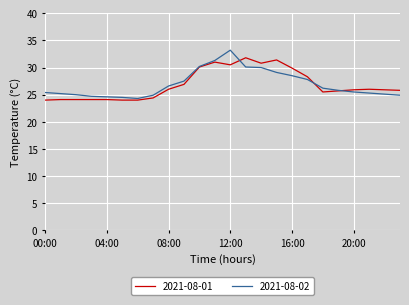

What is the smallest value displayed?

24.0